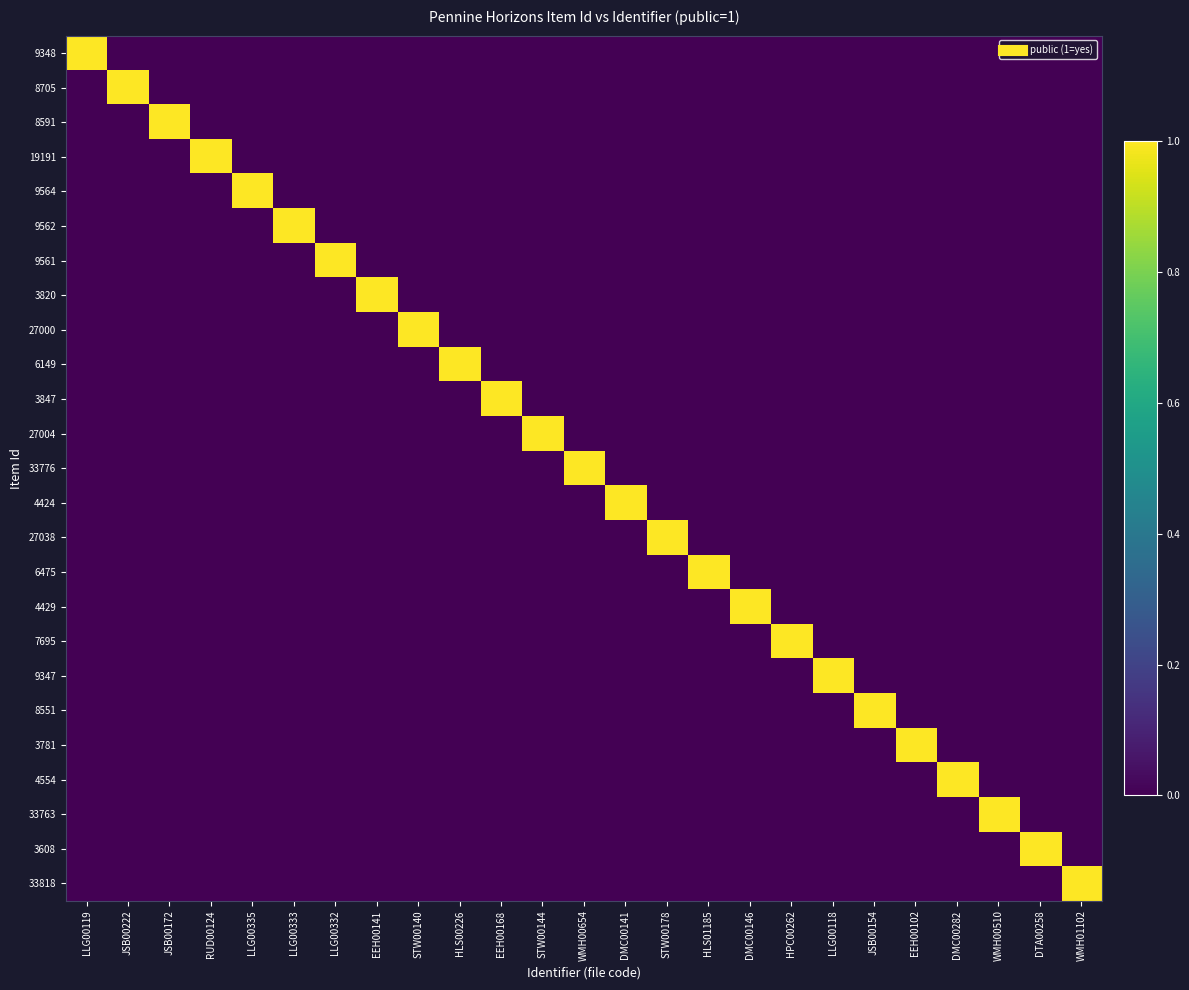

Reading left to right, transcribe all the data shown in this chart.

9348: LLG00119=1	JSB00222=0	JSB00172=0	RUD00124=0	LLG00335=0	LLG00333=0	LLG00332=0	EEH00141=0	STW00140=0	HLS00226=0	EEH00168=0	STW00144=0	WMH00654=0	DMC00141=0	STW00178=0	HLS01185=0	DMC00146=0	HPC00262=0	LLG00118=0	JSB00154=0	EEH00102=0	DMC00282=0	WMH00510=0	DTA00258=0	WMH01102=0
8705: LLG00119=0	JSB00222=1	JSB00172=0	RUD00124=0	LLG00335=0	LLG00333=0	LLG00332=0	EEH00141=0	STW00140=0	HLS00226=0	EEH00168=0	STW00144=0	WMH00654=0	DMC00141=0	STW00178=0	HLS01185=0	DMC00146=0	HPC00262=0	LLG00118=0	JSB00154=0	EEH00102=0	DMC00282=0	WMH00510=0	DTA00258=0	WMH01102=0
8591: LLG00119=0	JSB00222=0	JSB00172=1	RUD00124=0	LLG00335=0	LLG00333=0	LLG00332=0	EEH00141=0	STW00140=0	HLS00226=0	EEH00168=0	STW00144=0	WMH00654=0	DMC00141=0	STW00178=0	HLS01185=0	DMC00146=0	HPC00262=0	LLG00118=0	JSB00154=0	EEH00102=0	DMC00282=0	WMH00510=0	DTA00258=0	WMH01102=0
19191: LLG00119=0	JSB00222=0	JSB00172=0	RUD00124=1	LLG00335=0	LLG00333=0	LLG00332=0	EEH00141=0	STW00140=0	HLS00226=0	EEH00168=0	STW00144=0	WMH00654=0	DMC00141=0	STW00178=0	HLS01185=0	DMC00146=0	HPC00262=0	LLG00118=0	JSB00154=0	EEH00102=0	DMC00282=0	WMH00510=0	DTA00258=0	WMH01102=0
9564: LLG00119=0	JSB00222=0	JSB00172=0	RUD00124=0	LLG00335=1	LLG00333=0	LLG00332=0	EEH00141=0	STW00140=0	HLS00226=0	EEH00168=0	STW00144=0	WMH00654=0	DMC00141=0	STW00178=0	HLS01185=0	DMC00146=0	HPC00262=0	LLG00118=0	JSB00154=0	EEH00102=0	DMC00282=0	WMH00510=0	DTA00258=0	WMH01102=0
9562: LLG00119=0	JSB00222=0	JSB00172=0	RUD00124=0	LLG00335=0	LLG00333=1	LLG00332=0	EEH00141=0	STW00140=0	HLS00226=0	EEH00168=0	STW00144=0	WMH00654=0	DMC00141=0	STW00178=0	HLS01185=0	DMC00146=0	HPC00262=0	LLG00118=0	JSB00154=0	EEH00102=0	DMC00282=0	WMH00510=0	DTA00258=0	WMH01102=0
9561: LLG00119=0	JSB00222=0	JSB00172=0	RUD00124=0	LLG00335=0	LLG00333=0	LLG00332=1	EEH00141=0	STW00140=0	HLS00226=0	EEH00168=0	STW00144=0	WMH00654=0	DMC00141=0	STW00178=0	HLS01185=0	DMC00146=0	HPC00262=0	LLG00118=0	JSB00154=0	EEH00102=0	DMC00282=0	WMH00510=0	DTA00258=0	WMH01102=0
3820: LLG00119=0	JSB00222=0	JSB00172=0	RUD00124=0	LLG00335=0	LLG00333=0	LLG00332=0	EEH00141=1	STW00140=0	HLS00226=0	EEH00168=0	STW00144=0	WMH00654=0	DMC00141=0	STW00178=0	HLS01185=0	DMC00146=0	HPC00262=0	LLG00118=0	JSB00154=0	EEH00102=0	DMC00282=0	WMH00510=0	DTA00258=0	WMH01102=0
27000: LLG00119=0	JSB00222=0	JSB00172=0	RUD00124=0	LLG00335=0	LLG00333=0	LLG00332=0	EEH00141=0	STW00140=1	HLS00226=0	EEH00168=0	STW00144=0	WMH00654=0	DMC00141=0	STW00178=0	HLS01185=0	DMC00146=0	HPC00262=0	LLG00118=0	JSB00154=0	EEH00102=0	DMC00282=0	WMH00510=0	DTA00258=0	WMH01102=0
6149: LLG00119=0	JSB00222=0	JSB00172=0	RUD00124=0	LLG00335=0	LLG00333=0	LLG00332=0	EEH00141=0	STW00140=0	HLS00226=1	EEH00168=0	STW00144=0	WMH00654=0	DMC00141=0	STW00178=0	HLS01185=0	DMC00146=0	HPC00262=0	LLG00118=0	JSB00154=0	EEH00102=0	DMC00282=0	WMH00510=0	DTA00258=0	WMH01102=0
3847: LLG00119=0	JSB00222=0	JSB00172=0	RUD00124=0	LLG00335=0	LLG00333=0	LLG00332=0	EEH00141=0	STW00140=0	HLS00226=0	EEH00168=1	STW00144=0	WMH00654=0	DMC00141=0	STW00178=0	HLS01185=0	DMC00146=0	HPC00262=0	LLG00118=0	JSB00154=0	EEH00102=0	DMC00282=0	WMH00510=0	DTA00258=0	WMH01102=0
27004: LLG00119=0	JSB00222=0	JSB00172=0	RUD00124=0	LLG00335=0	LLG00333=0	LLG00332=0	EEH00141=0	STW00140=0	HLS00226=0	EEH00168=0	STW00144=1	WMH00654=0	DMC00141=0	STW00178=0	HLS01185=0	DMC00146=0	HPC00262=0	LLG00118=0	JSB00154=0	EEH00102=0	DMC00282=0	WMH00510=0	DTA00258=0	WMH01102=0
33776: LLG00119=0	JSB00222=0	JSB00172=0	RUD00124=0	LLG00335=0	LLG00333=0	LLG00332=0	EEH00141=0	STW00140=0	HLS00226=0	EEH00168=0	STW00144=0	WMH00654=1	DMC00141=0	STW00178=0	HLS01185=0	DMC00146=0	HPC00262=0	LLG00118=0	JSB00154=0	EEH00102=0	DMC00282=0	WMH00510=0	DTA00258=0	WMH01102=0
4424: LLG00119=0	JSB00222=0	JSB00172=0	RUD00124=0	LLG00335=0	LLG00333=0	LLG00332=0	EEH00141=0	STW00140=0	HLS00226=0	EEH00168=0	STW00144=0	WMH00654=0	DMC00141=1	STW00178=0	HLS01185=0	DMC00146=0	HPC00262=0	LLG00118=0	JSB00154=0	EEH00102=0	DMC00282=0	WMH00510=0	DTA00258=0	WMH01102=0
27038: LLG00119=0	JSB00222=0	JSB00172=0	RUD00124=0	LLG00335=0	LLG00333=0	LLG00332=0	EEH00141=0	STW00140=0	HLS00226=0	EEH00168=0	STW00144=0	WMH00654=0	DMC00141=0	STW00178=1	HLS01185=0	DMC00146=0	HPC00262=0	LLG00118=0	JSB00154=0	EEH00102=0	DMC00282=0	WMH00510=0	DTA00258=0	WMH01102=0
6475: LLG00119=0	JSB00222=0	JSB00172=0	RUD00124=0	LLG00335=0	LLG00333=0	LLG00332=0	EEH00141=0	STW00140=0	HLS00226=0	EEH00168=0	STW00144=0	WMH00654=0	DMC00141=0	STW00178=0	HLS01185=1	DMC00146=0	HPC00262=0	LLG00118=0	JSB00154=0	EEH00102=0	DMC00282=0	WMH00510=0	DTA00258=0	WMH01102=0
4429: LLG00119=0	JSB00222=0	JSB00172=0	RUD00124=0	LLG00335=0	LLG00333=0	LLG00332=0	EEH00141=0	STW00140=0	HLS00226=0	EEH00168=0	STW00144=0	WMH00654=0	DMC00141=0	STW00178=0	HLS01185=0	DMC00146=1	HPC00262=0	LLG00118=0	JSB00154=0	EEH00102=0	DMC00282=0	WMH00510=0	DTA00258=0	WMH01102=0
7695: LLG00119=0	JSB00222=0	JSB00172=0	RUD00124=0	LLG00335=0	LLG00333=0	LLG00332=0	EEH00141=0	STW00140=0	HLS00226=0	EEH00168=0	STW00144=0	WMH00654=0	DMC00141=0	STW00178=0	HLS01185=0	DMC00146=0	HPC00262=1	LLG00118=0	JSB00154=0	EEH00102=0	DMC00282=0	WMH00510=0	DTA00258=0	WMH01102=0
9347: LLG00119=0	JSB00222=0	JSB00172=0	RUD00124=0	LLG00335=0	LLG00333=0	LLG00332=0	EEH00141=0	STW00140=0	HLS00226=0	EEH00168=0	STW00144=0	WMH00654=0	DMC00141=0	STW00178=0	HLS01185=0	DMC00146=0	HPC00262=0	LLG00118=1	JSB00154=0	EEH00102=0	DMC00282=0	WMH00510=0	DTA00258=0	WMH01102=0
8551: LLG00119=0	JSB00222=0	JSB00172=0	RUD00124=0	LLG00335=0	LLG00333=0	LLG00332=0	EEH00141=0	STW00140=0	HLS00226=0	EEH00168=0	STW00144=0	WMH00654=0	DMC00141=0	STW00178=0	HLS01185=0	DMC00146=0	HPC00262=0	LLG00118=0	JSB00154=1	EEH00102=0	DMC00282=0	WMH00510=0	DTA00258=0	WMH01102=0
3781: LLG00119=0	JSB00222=0	JSB00172=0	RUD00124=0	LLG00335=0	LLG00333=0	LLG00332=0	EEH00141=0	STW00140=0	HLS00226=0	EEH00168=0	STW00144=0	WMH00654=0	DMC00141=0	STW00178=0	HLS01185=0	DMC00146=0	HPC00262=0	LLG00118=0	JSB00154=0	EEH00102=1	DMC00282=0	WMH00510=0	DTA00258=0	WMH01102=0
4554: LLG00119=0	JSB00222=0	JSB00172=0	RUD00124=0	LLG00335=0	LLG00333=0	LLG00332=0	EEH00141=0	STW00140=0	HLS00226=0	EEH00168=0	STW00144=0	WMH00654=0	DMC00141=0	STW00178=0	HLS01185=0	DMC00146=0	HPC00262=0	LLG00118=0	JSB00154=0	EEH00102=0	DMC00282=1	WMH00510=0	DTA00258=0	WMH01102=0
33763: LLG00119=0	JSB00222=0	JSB00172=0	RUD00124=0	LLG00335=0	LLG00333=0	LLG00332=0	EEH00141=0	STW00140=0	HLS00226=0	EEH00168=0	STW00144=0	WMH00654=0	DMC00141=0	STW00178=0	HLS01185=0	DMC00146=0	HPC00262=0	LLG00118=0	JSB00154=0	EEH00102=0	DMC00282=0	WMH00510=1	DTA00258=0	WMH01102=0
3608: LLG00119=0	JSB00222=0	JSB00172=0	RUD00124=0	LLG00335=0	LLG00333=0	LLG00332=0	EEH00141=0	STW00140=0	HLS00226=0	EEH00168=0	STW00144=0	WMH00654=0	DMC00141=0	STW00178=0	HLS01185=0	DMC00146=0	HPC00262=0	LLG00118=0	JSB00154=0	EEH00102=0	DMC00282=0	WMH00510=0	DTA00258=1	WMH01102=0
33818: LLG00119=0	JSB00222=0	JSB00172=0	RUD00124=0	LLG00335=0	LLG00333=0	LLG00332=0	EEH00141=0	STW00140=0	HLS00226=0	EEH00168=0	STW00144=0	WMH00654=0	DMC00141=0	STW00178=0	HLS01185=0	DMC00146=0	HPC00262=0	LLG00118=0	JSB00154=0	EEH00102=0	DMC00282=0	WMH00510=0	DTA00258=0	WMH01102=1